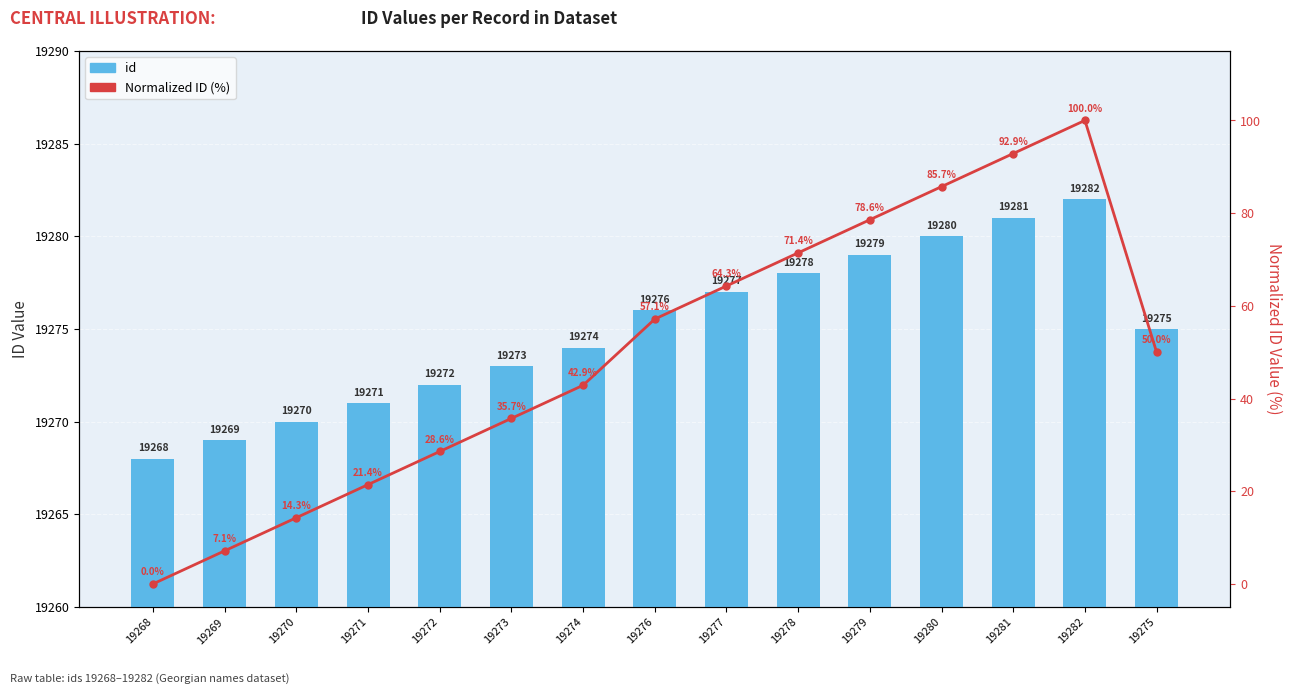

What is the spread (max minus min) of values at 19281?

19188.1